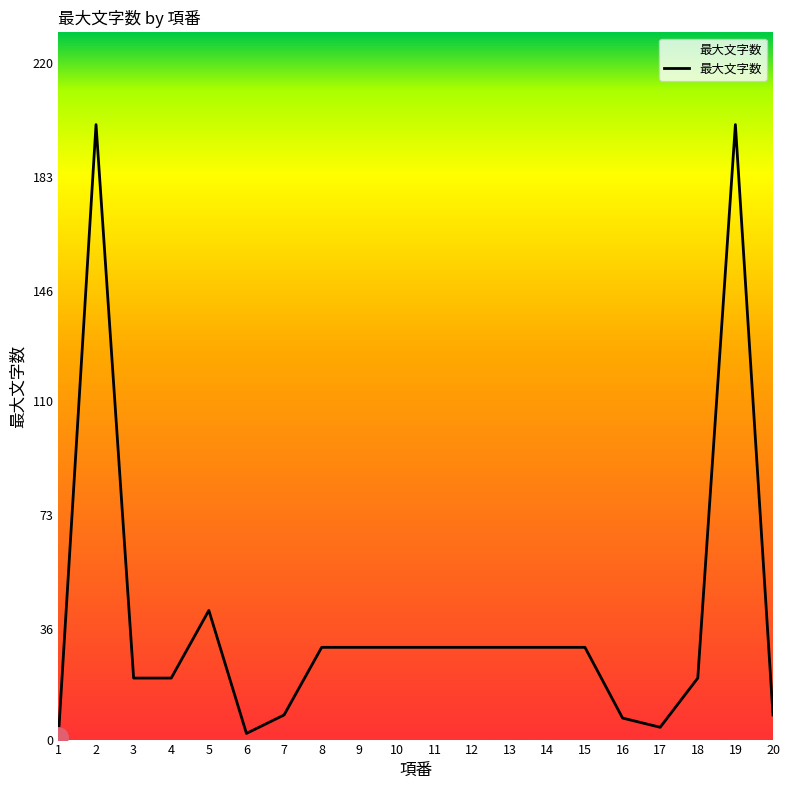

The chart shows a value of 20 at 18. True or false?

True